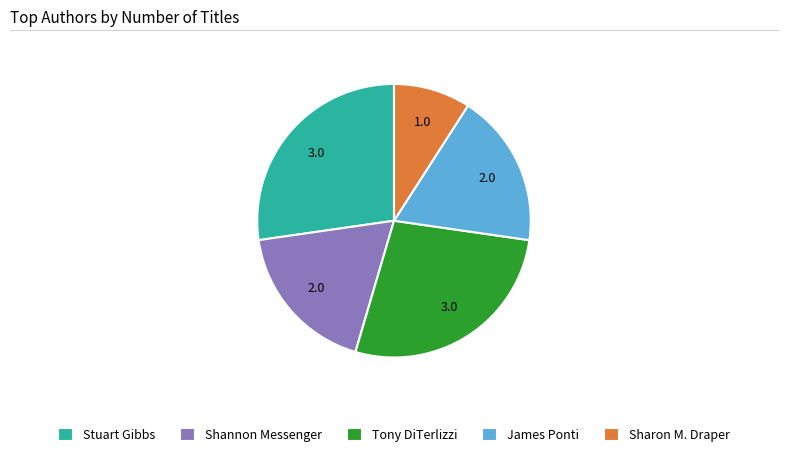

Which has a higher value, Stuart Gibbs or James Ponti?

Stuart Gibbs